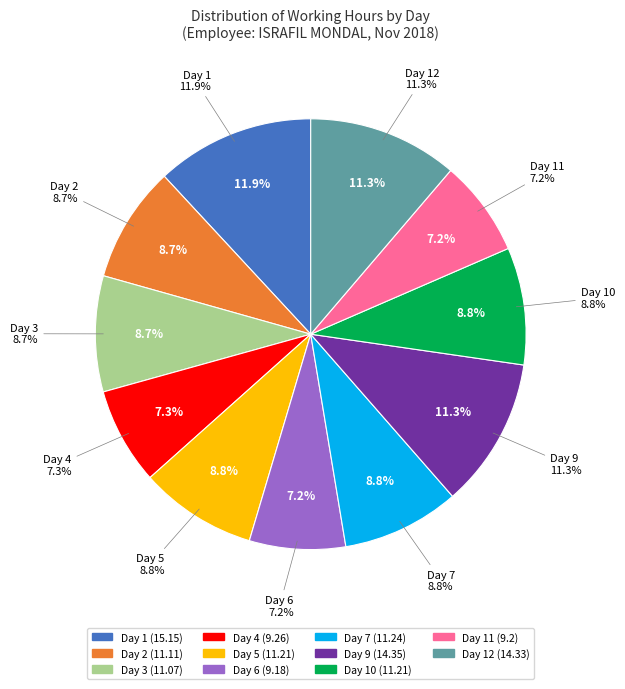

To the nearest percent, what percentage of the pie is Day 5?

9%